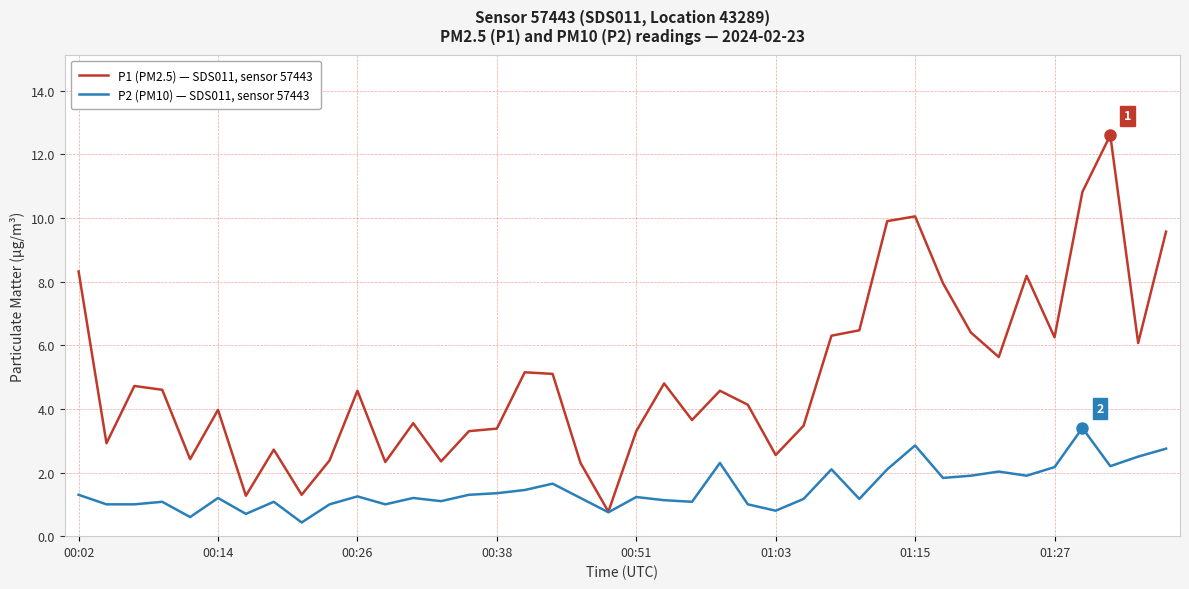

Rank the series by their average value, from highest to lowest.

P1 (PM2.5) — SDS011, sensor 57443, P2 (PM10) — SDS011, sensor 57443